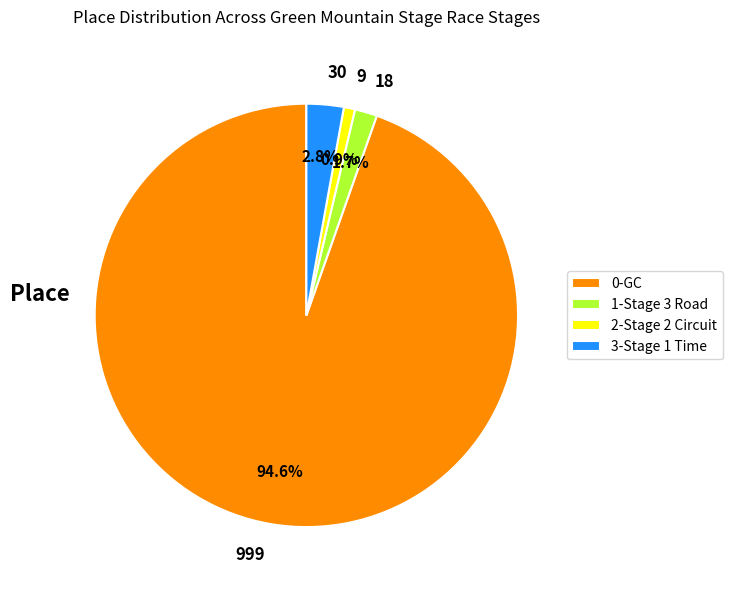

What is the largest slice in the pie chart?

0-GC